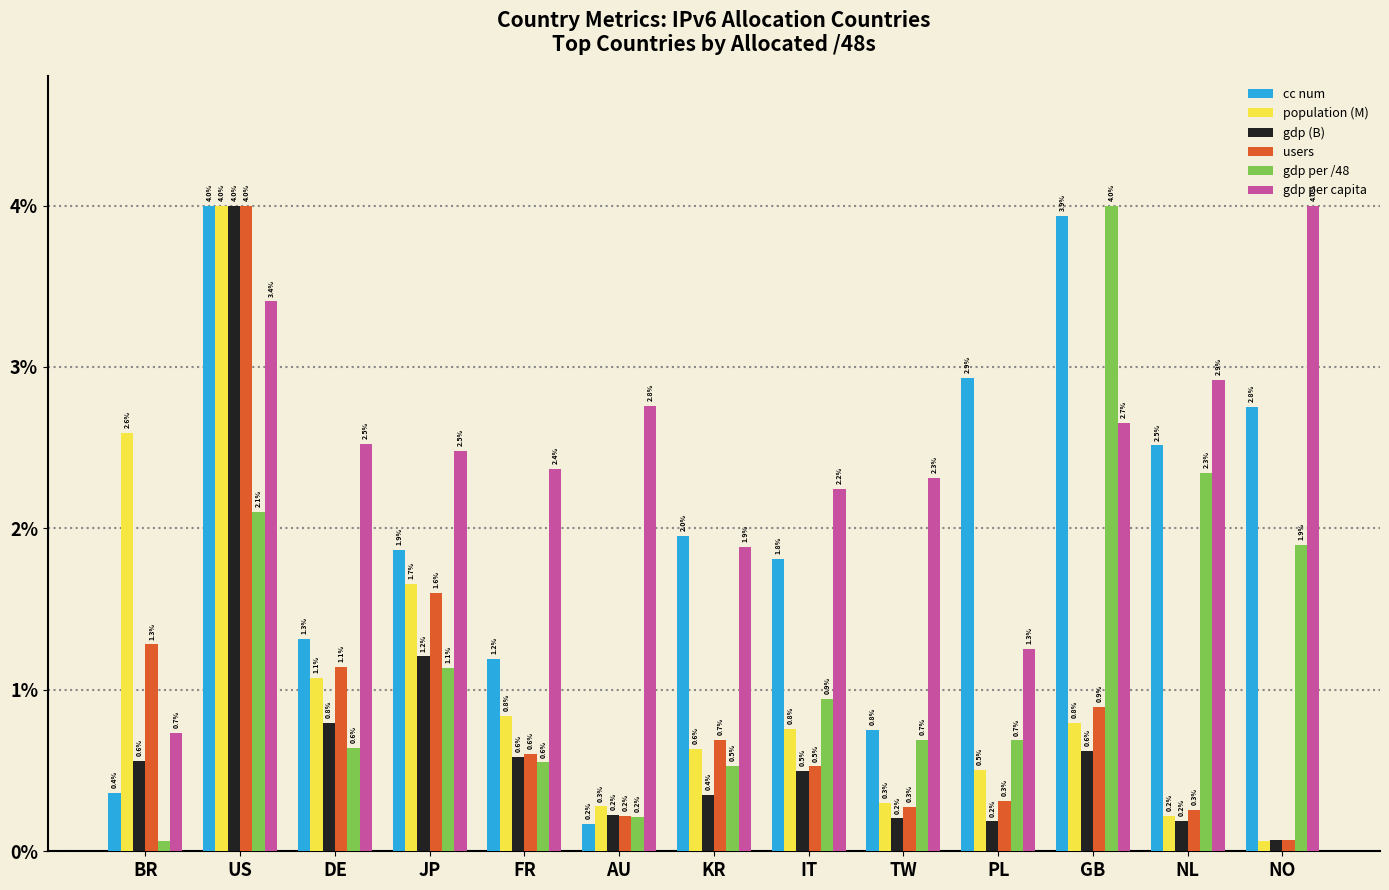

The value of users at US is 6.3. True or false?

False